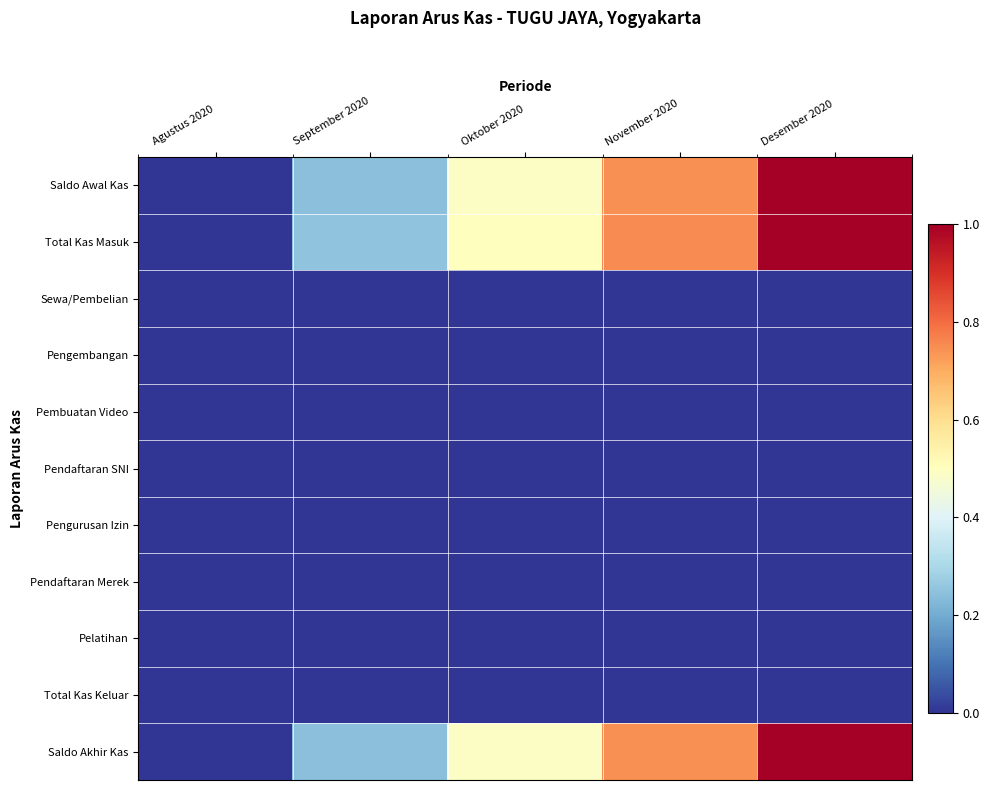

Reading left to right, list all the values displayed in this chart.

Saldo Awal Kas: Agustus 2020=0.0	September 2020=0.2	Oktober 2020=0.5	November 2020=0.7	Desember 2020=1.0
Total Kas Masuk: Agustus 2020=0.0	September 2020=0.2	Oktober 2020=0.5	November 2020=0.8	Desember 2020=1.0
Sewa/Pembelian: Agustus 2020=0.0	September 2020=0.0	Oktober 2020=0.0	November 2020=0.0	Desember 2020=0.0
Pengembangan: Agustus 2020=0.0	September 2020=0.0	Oktober 2020=0.0	November 2020=0.0	Desember 2020=0.0
Pembuatan Video: Agustus 2020=0.0	September 2020=0.0	Oktober 2020=0.0	November 2020=0.0	Desember 2020=0.0
Pendaftaran SNI: Agustus 2020=0.0	September 2020=0.0	Oktober 2020=0.0	November 2020=0.0	Desember 2020=0.0
Pengurusan Izin: Agustus 2020=0.0	September 2020=0.0	Oktober 2020=0.0	November 2020=0.0	Desember 2020=0.0
Pendaftaran Merek: Agustus 2020=0.0	September 2020=0.0	Oktober 2020=0.0	November 2020=0.0	Desember 2020=0.0
Pelatihan: Agustus 2020=0.0	September 2020=0.0	Oktober 2020=0.0	November 2020=0.0	Desember 2020=0.0
Total Kas Keluar: Agustus 2020=0.0	September 2020=0.0	Oktober 2020=0.0	November 2020=0.0	Desember 2020=0.0
Saldo Akhir Kas: Agustus 2020=0.0	September 2020=0.2	Oktober 2020=0.5	November 2020=0.7	Desember 2020=1.0